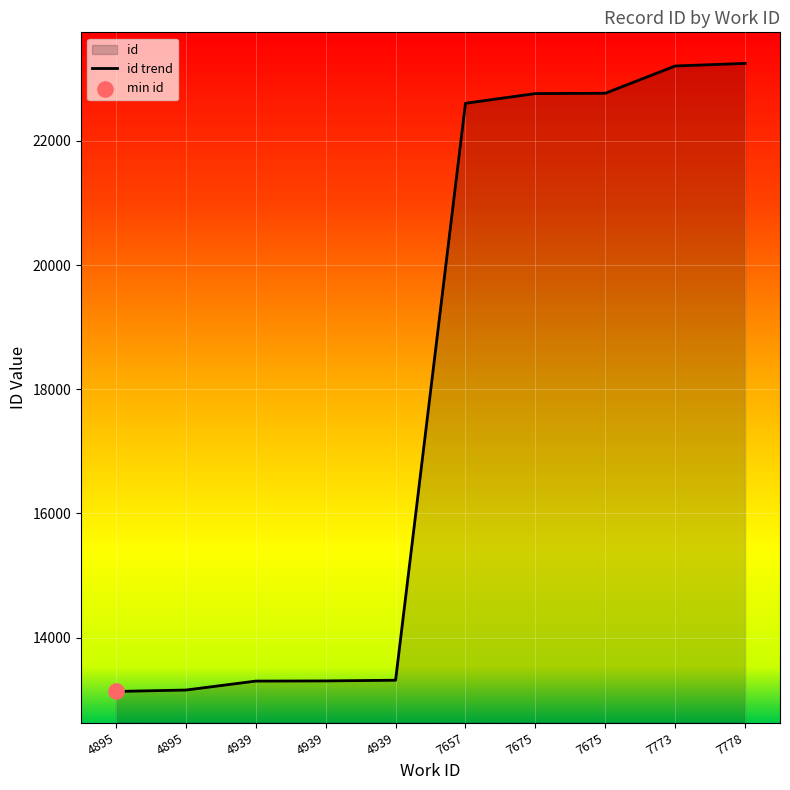

What is the change in value from 4895 to 7675?

+9626